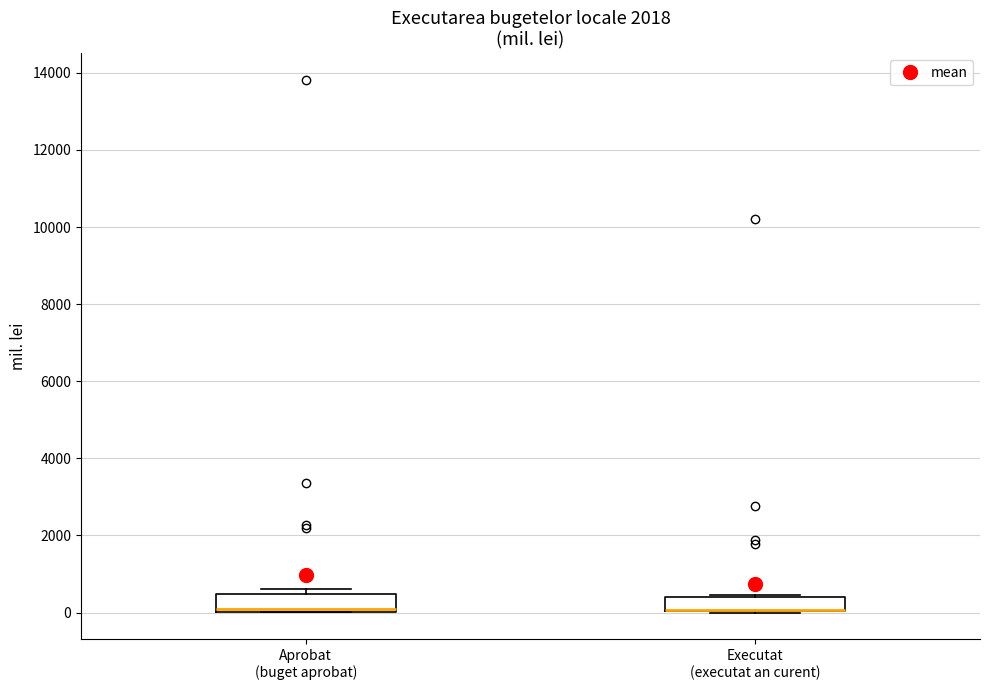

Reading left to right, read every box against the y-axis: the position of its median line, the range the box covers, and the ends of its whiskers. The values are not printed on the chart, so give them approximately, as read against the axis.

Aprobat (buget aprobat): median 0 (just above the box's lower edge), box 0 to 400, whiskers 0 to 600
Executat (executat an curent): median 0 (drawn on the box's lower edge), box 0 to 400, whiskers 0 to 400